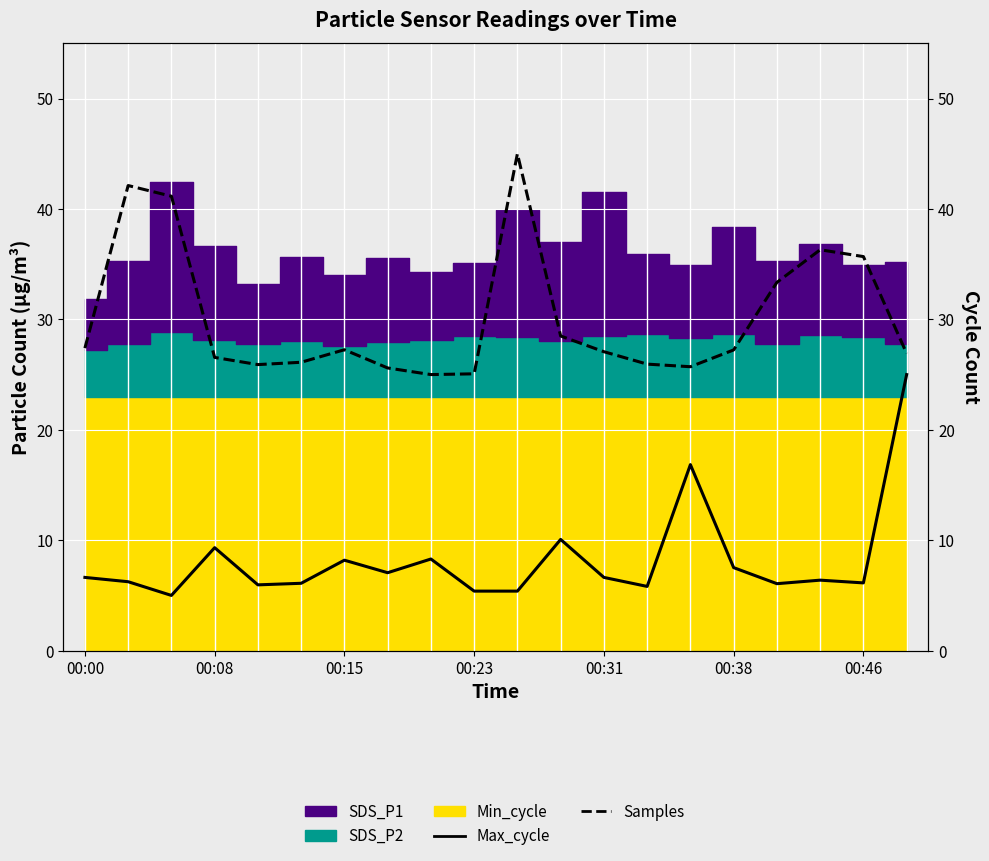

Does the chart display data point markers on the line(s)?

No